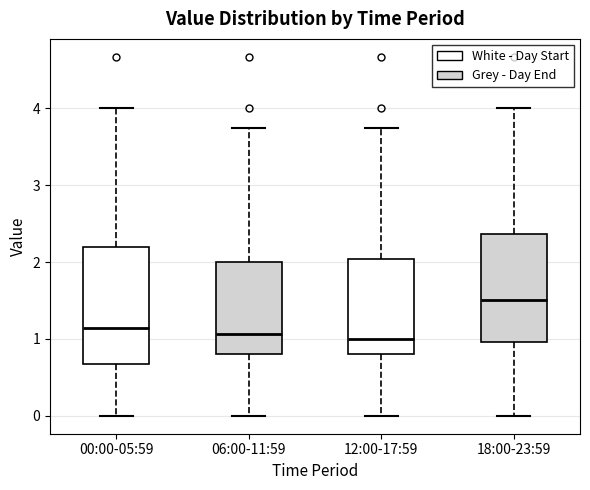

Comparing the boxes themselves (not the whiskers), which one is the tallest?

00:00-05:59